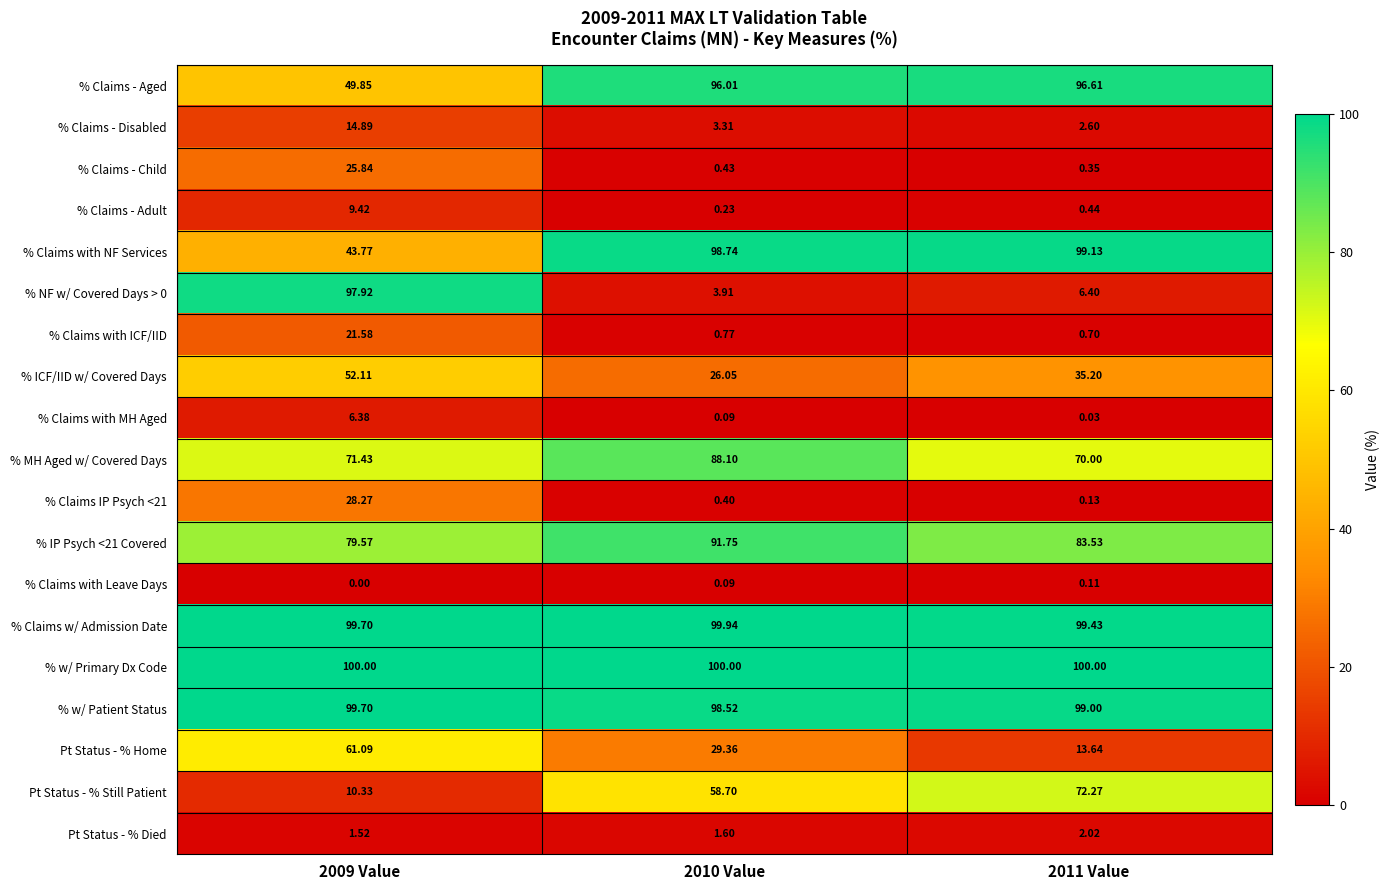

Is the value of % Claims with MH Aged at 2011 Value greater than the value of % ICF/IID w/ Covered Days at 2010 Value?

No